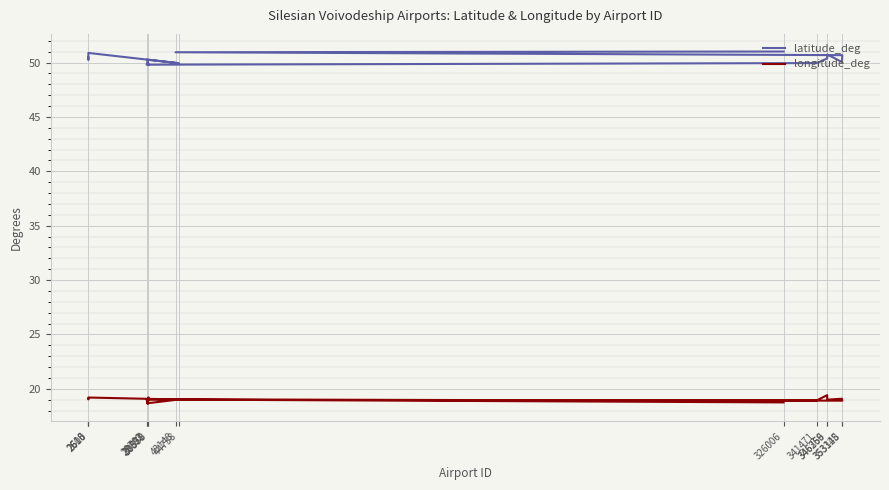

Reading left to right, list all the values displayed in this chart.

latitude_deg: 2613=50.5	2610=50.2	2606=50.9	44738=49.9	29897=50.3	30578=49.8	30359=50.1	29702=49.8	341471=50.0	346269=50.4	346356=50.7	353148=50.0	353325=50.7	43148=50.9	326006=51.0
longitude_deg: 2613=19.1	2610=19.0	2606=19.2	44738=19.0	29897=18.7	30578=19.2	30359=18.6	29702=19.0	341471=18.9	346269=19.4	346356=19.0	353148=19.1	353325=18.9	43148=19.0	326006=18.8